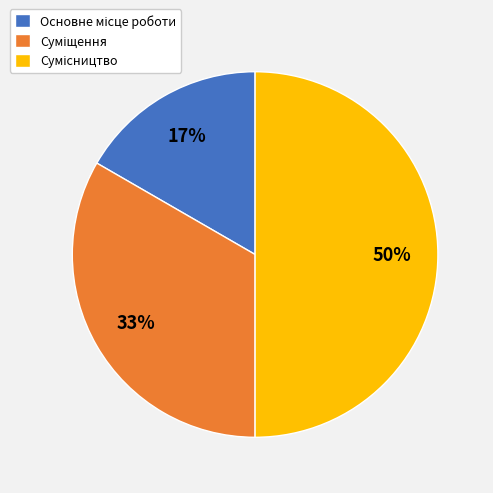

To the nearest percent, what is the average slice percentage?

33%